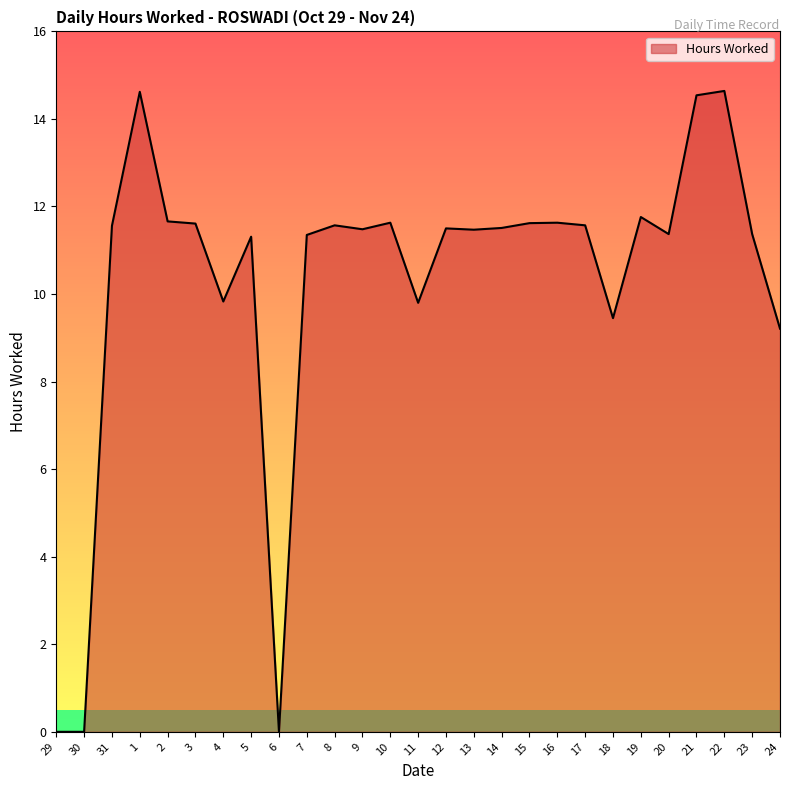

What is the difference between the maximum and minimum values?

14.6